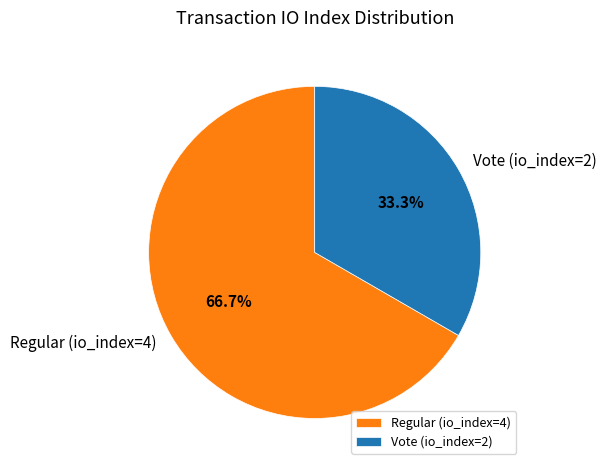

To the nearest percent, what is the combined percentage of Vote (io_index=2) and Regular (io_index=4)?

100%